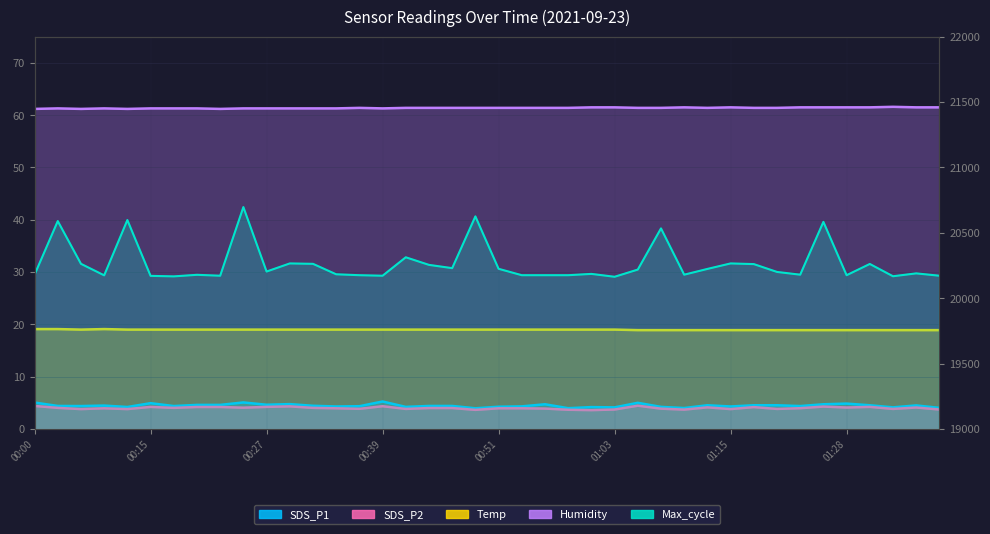

Reading left to right, list all the values displayed in this chart.

Humidity: 61.2	61.3	61.2	61.3	61.2	61.3	61.3	61.3	61.2	61.3	61.3	61.3	61.3	61.3	61.4	61.3	61.4	61.4	61.4	61.4	61.4	61.4	61.4	61.4	61.5	61.5	61.4	61.4	61.5	61.4	61.5	61.4	61.4	61.5	61.5	61.5	61.5	61.6	61.5	61.5
Temp: 19.1	19.1	19.0	19.1	19.0	19.0	19.0	19.0	19.0	19.0	19.0	19.0	19.0	19.0	19.0	19.0	19.0	19.0	19.0	19.0	19.0	19.0	19.0	19.0	19.0	19.0	18.9	18.9	18.9	18.9	18.9	18.9	18.9	18.9	18.9	18.9	18.9	18.9	18.9	18.9
SDS_P1: 5.0	4.4	4.4	4.5	4.2	4.9	4.4	4.6	4.6	5.1	4.6	4.8	4.4	4.3	4.3	5.2	4.2	4.4	4.4	4.0	4.2	4.3	4.7	4.0	4.2	4.1	5.0	4.2	4.0	4.5	4.3	4.5	4.5	4.4	4.7	4.8	4.5	4.1	4.5	4.0
SDS_P2: 4.4	4.0	3.8	4.0	3.8	4.2	4.0	4.2	4.2	4.1	4.2	4.3	4.0	4.0	3.9	4.3	3.8	4.0	4.0	3.6	4.0	4.0	3.9	3.7	3.6	3.7	4.5	3.9	3.7	4.1	3.8	4.2	3.8	4.0	4.3	4.1	4.2	3.8	4.1	3.7
Max_cycle: 20180.0	20590.0	20263.0	20175.0	20598.0	20171.0	20167.0	20179.0	20172.0	20697.0	20204.0	20266.0	20263.0	20183.0	20176.0	20172.0	20313.0	20255.0	20230.0	20626.0	20225.0	20176.0	20176.0	20176.0	20186.0	20164.0	20219.0	20534.0	20180.0	20224.0	20266.0	20261.0	20201.0	20180.0	20584.0	20176.0	20262.0	20168.0	20190.0	20172.0